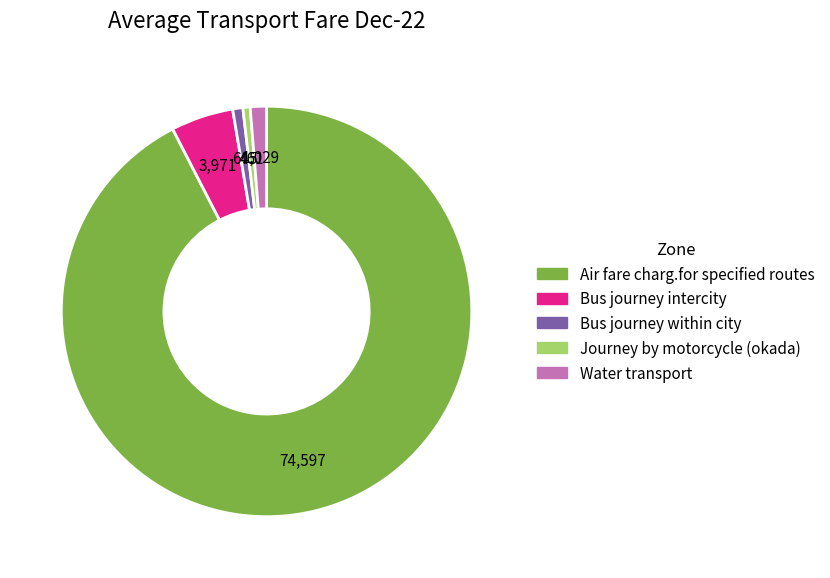

Which has a higher value, Journey by motorcycle (okada) or Water transport?

Water transport